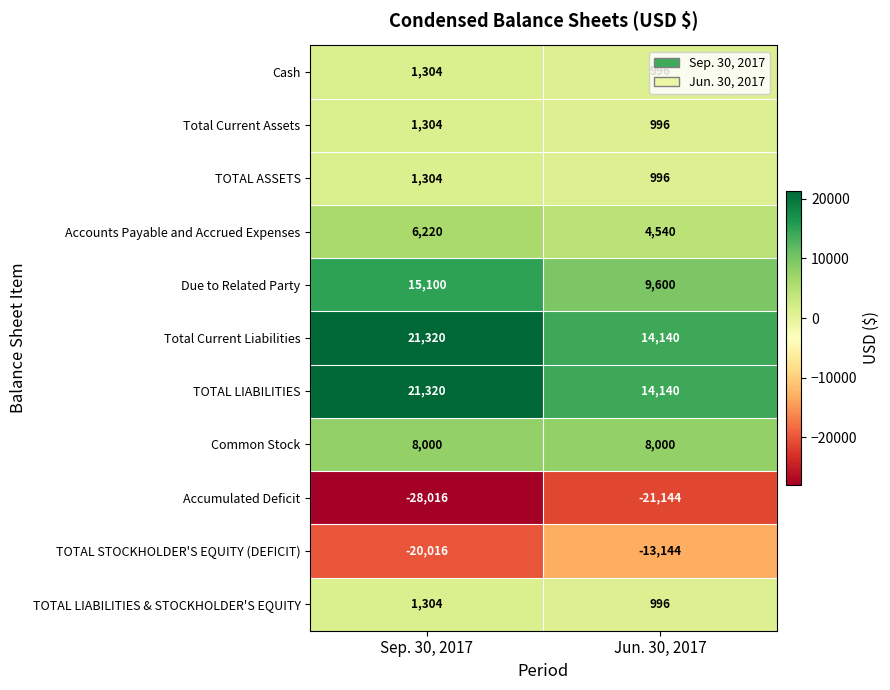

Is it true that Total Current Liabilities equals 21282 at Jun. 30, 2017?

False